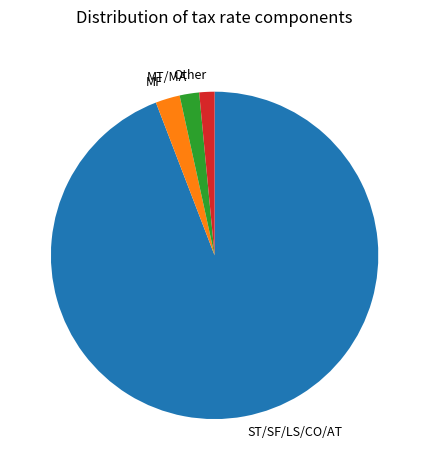

Count the number of slices in the pie.

4